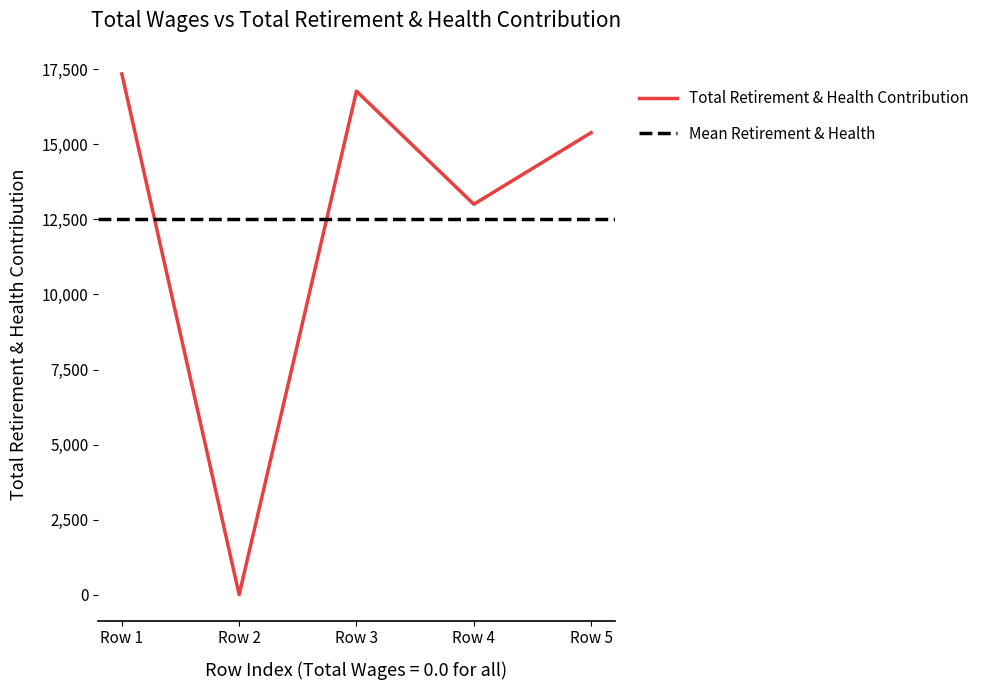

The value of Total Retirement & Health Contribution at Row 1 is 17350. True or false?

True